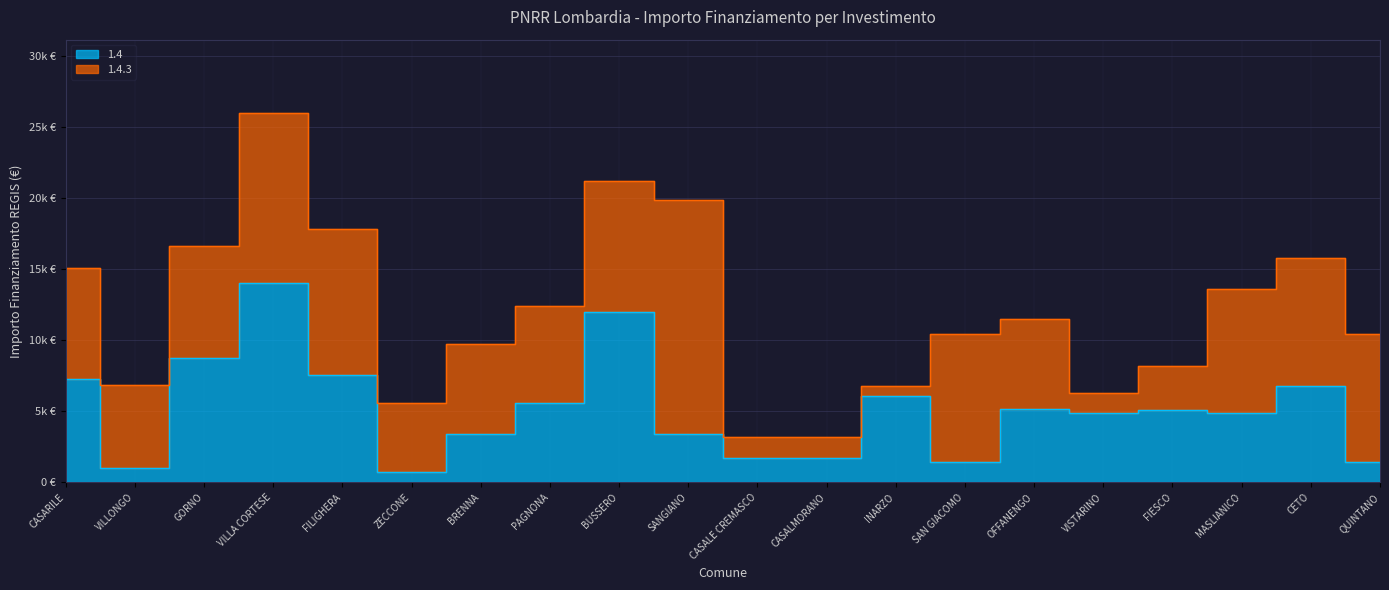

What is the greatest value displayed?

14063